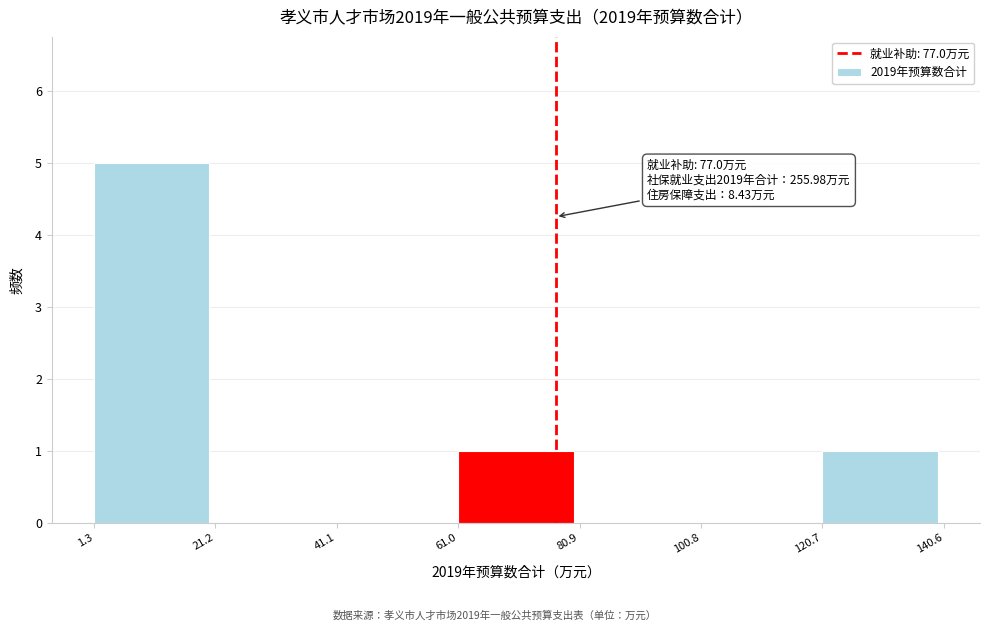

Over which range of the x-axis is the bar tallest?

1.3 to 21.2